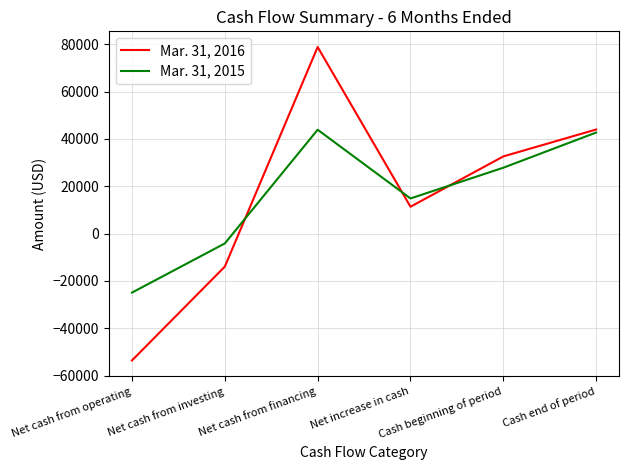

How many interior local valleys does the Mar. 31, 2015 series have?

1